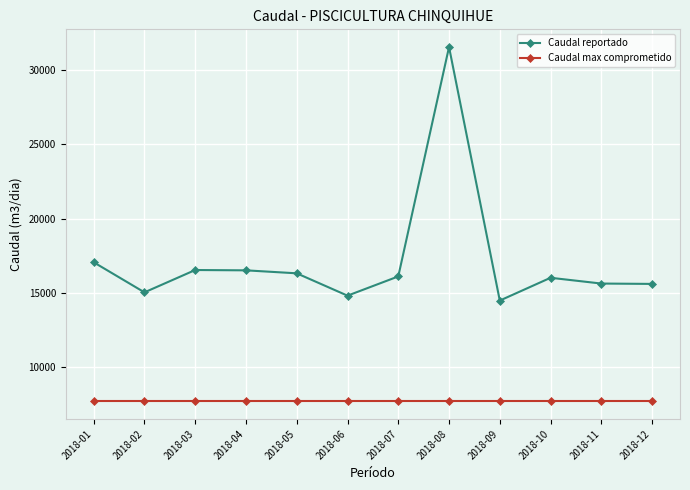

True or false: Caudal max comprometido has a value of 7689.6 at 2018-03.

True